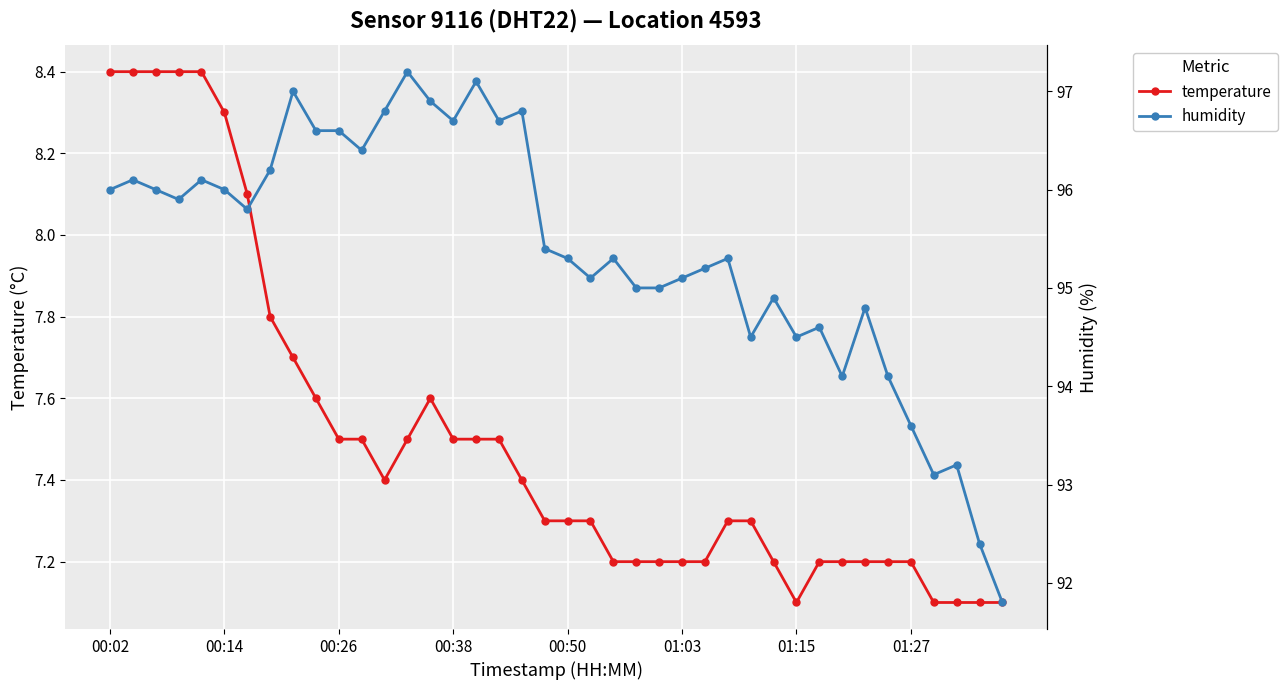

How many lines are shown in the chart?

2